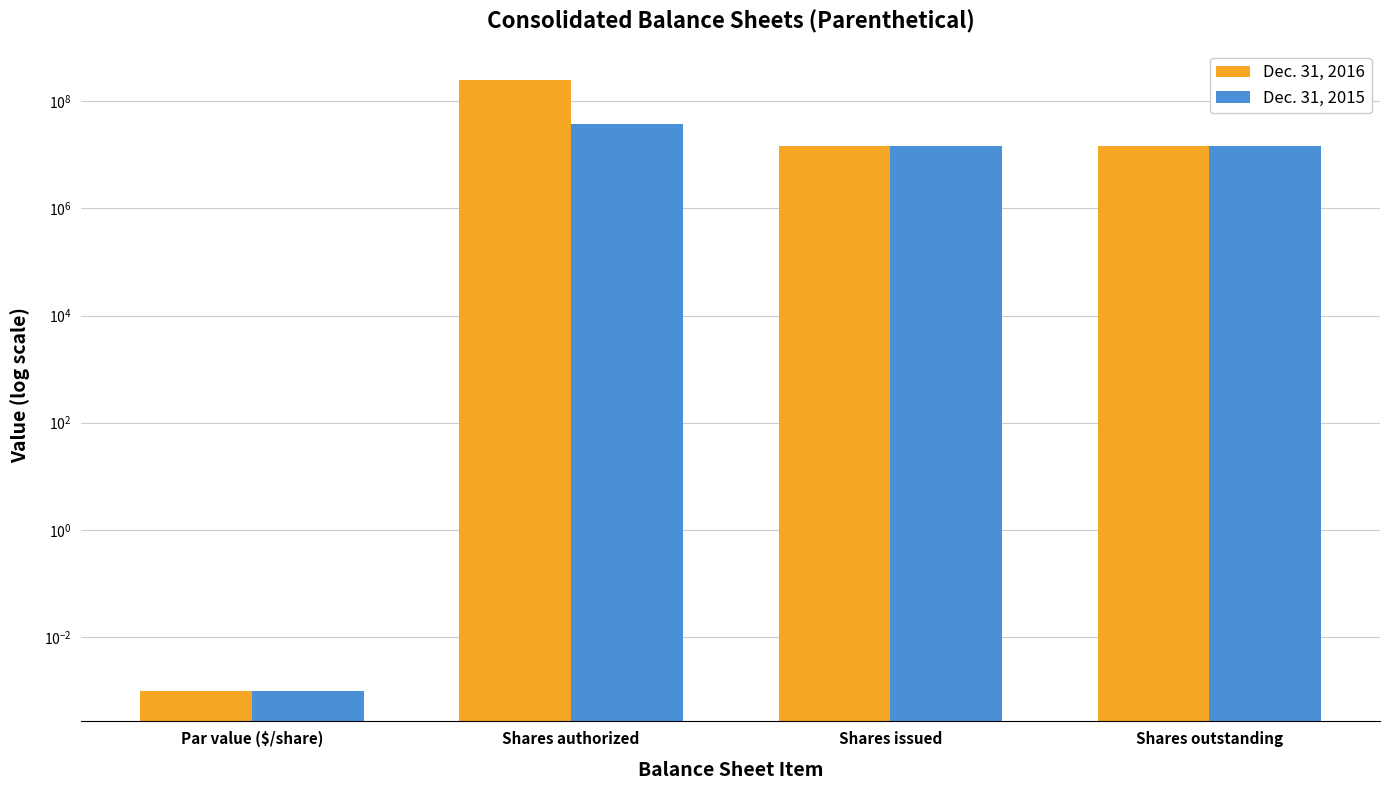

What is the maximum value for Dec. 31, 2016?

250000000.0